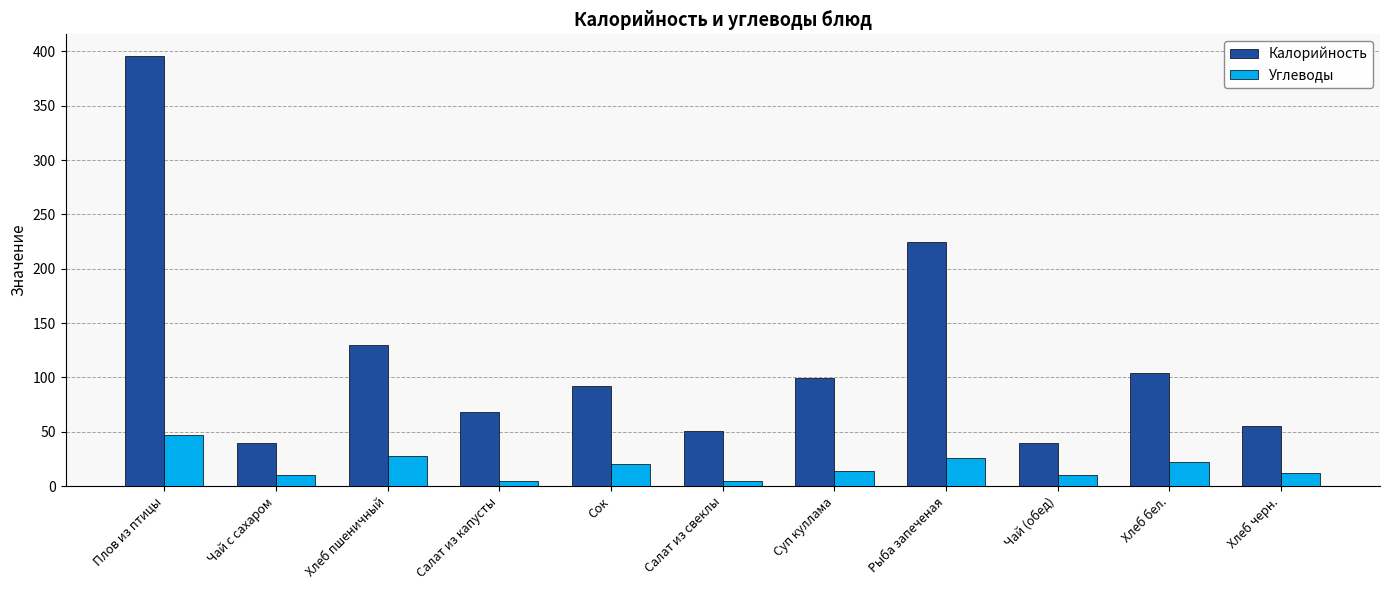

Is the value of Углеводы at Хлеб пшеничный greater than the value of Калорийность at Салат из свеклы?

No